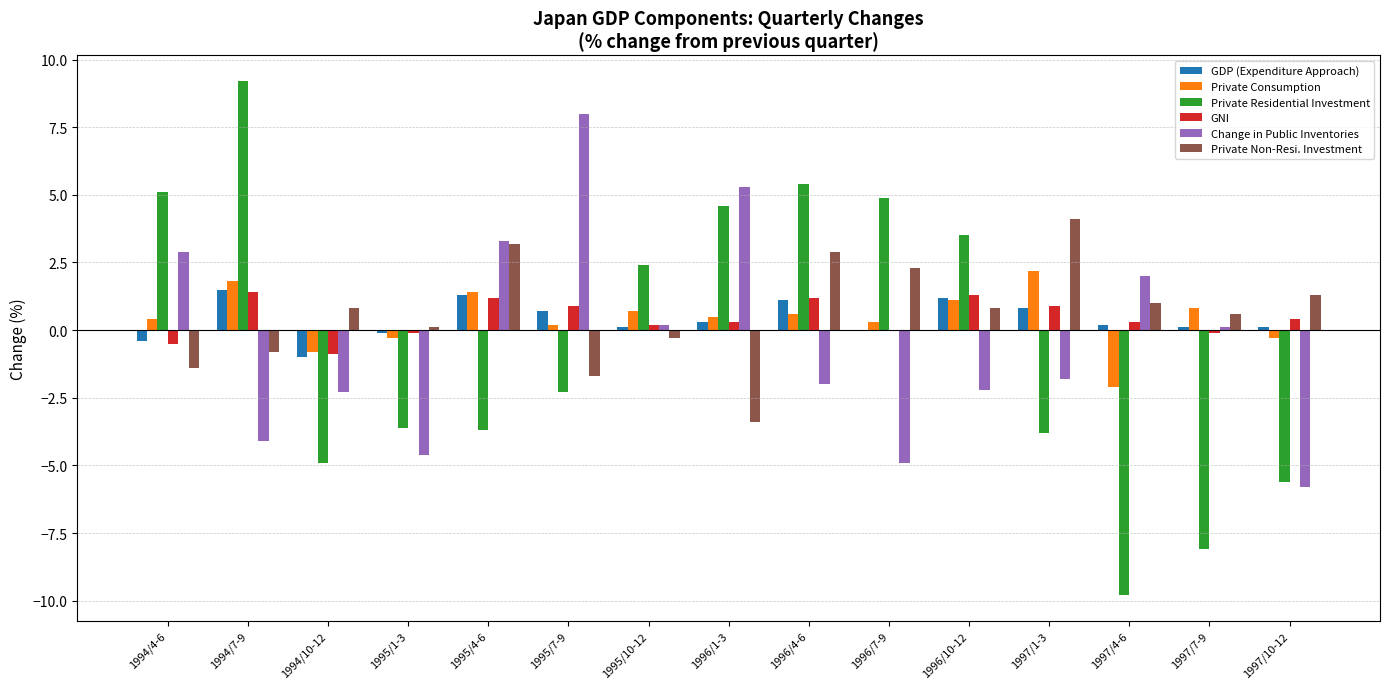

Which series has the largest range (max minus min)?

Private Residential Investment